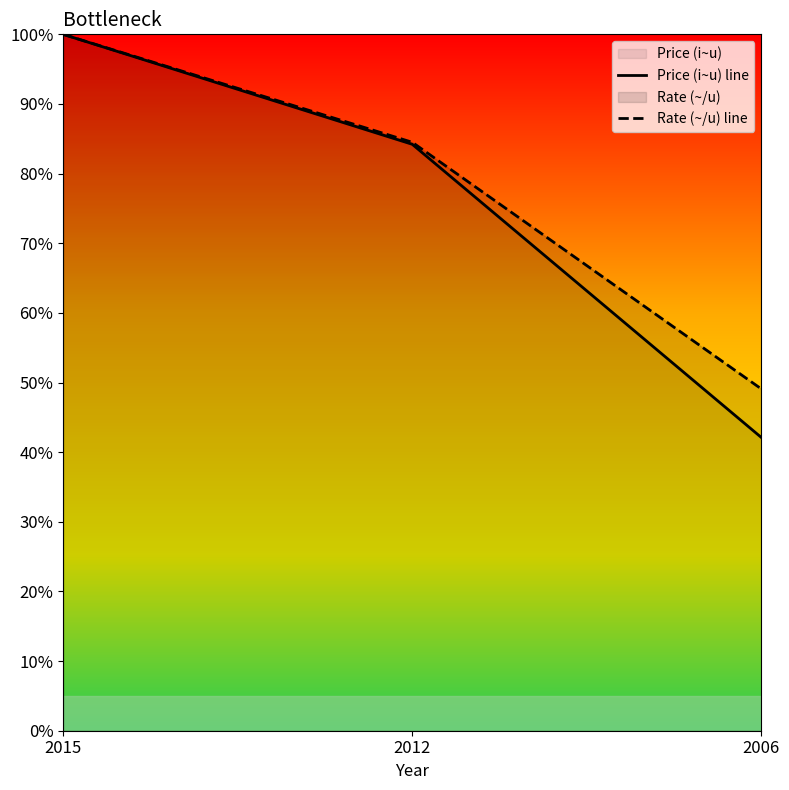

What is the spread (max minus min) of values at 2012?

0.3